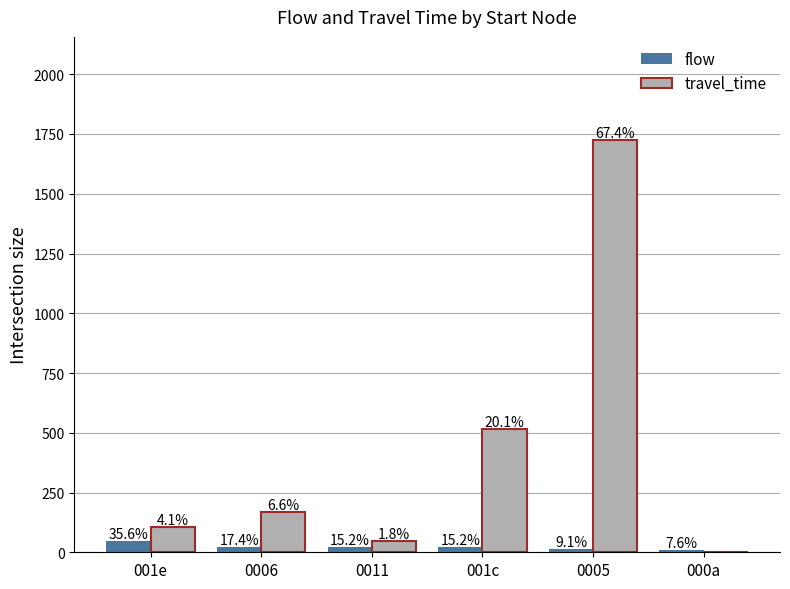

What is the label of the 5th bar from the left?

0005